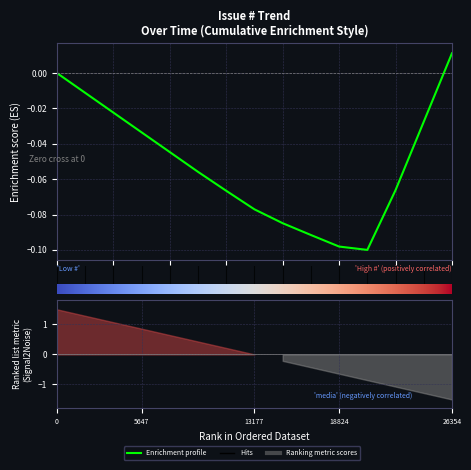

Is it true that the value at 8 is -0.0?

False